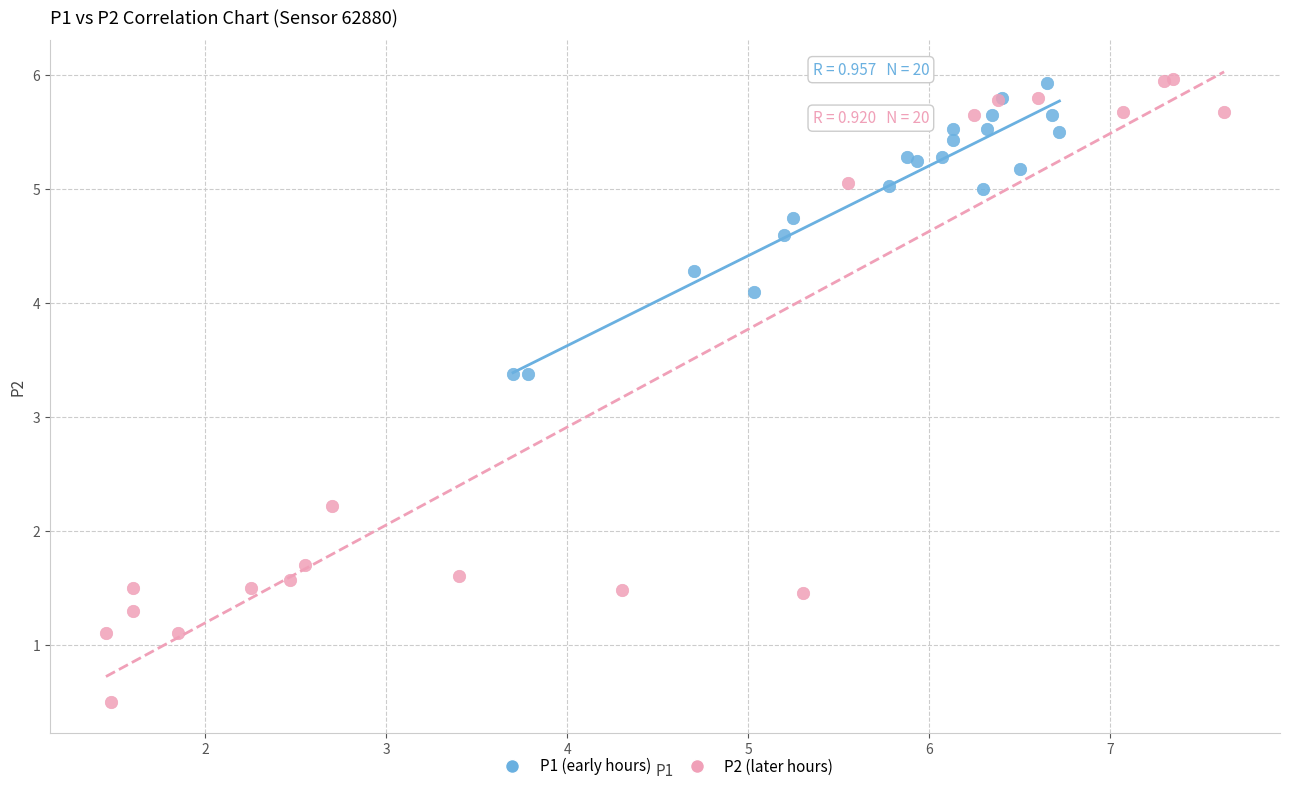

Which series has the largest Y range (max minus min)?

P2 (later hours)